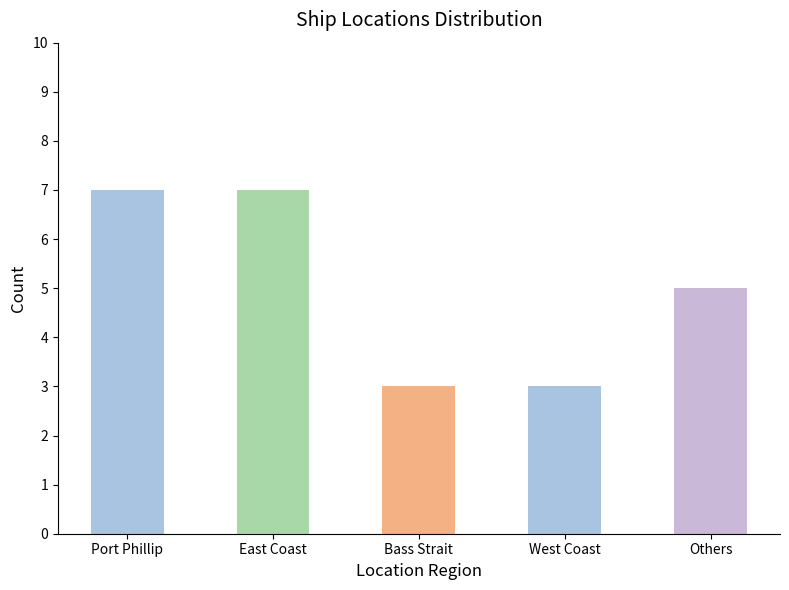

The chart shows a value of 7 at East Coast. True or false?

True